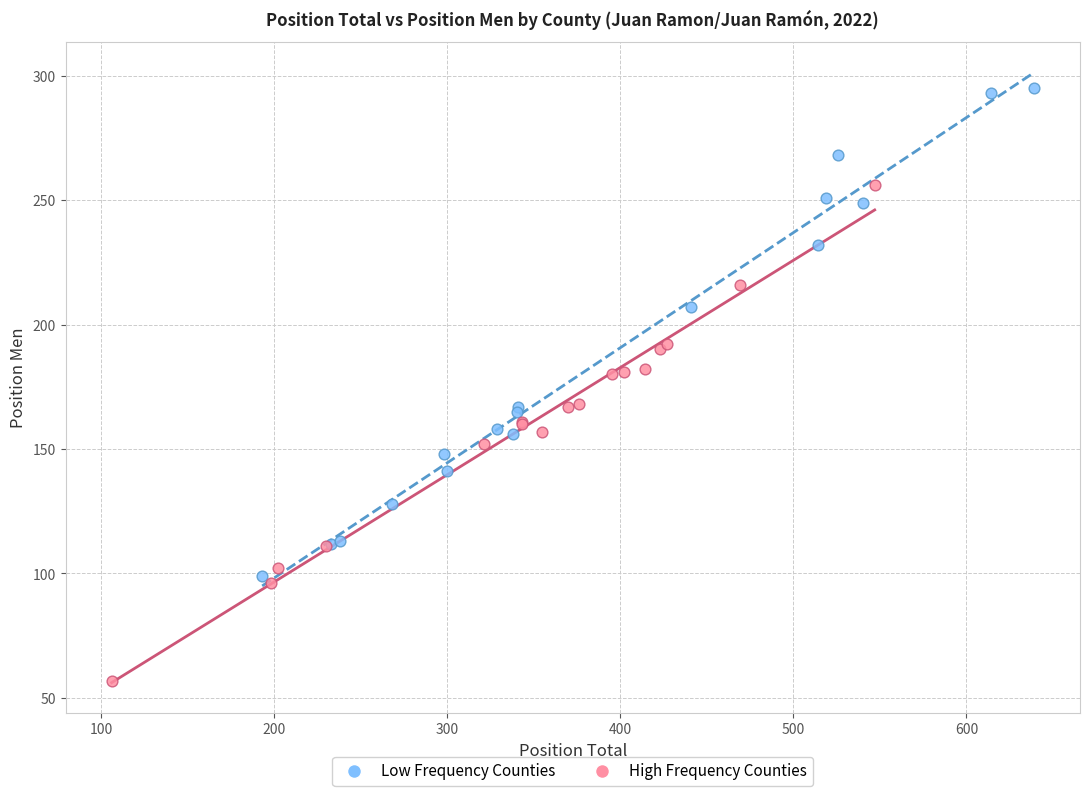

Which series reaches the maximum Y coordinate?

Low Frequency Counties